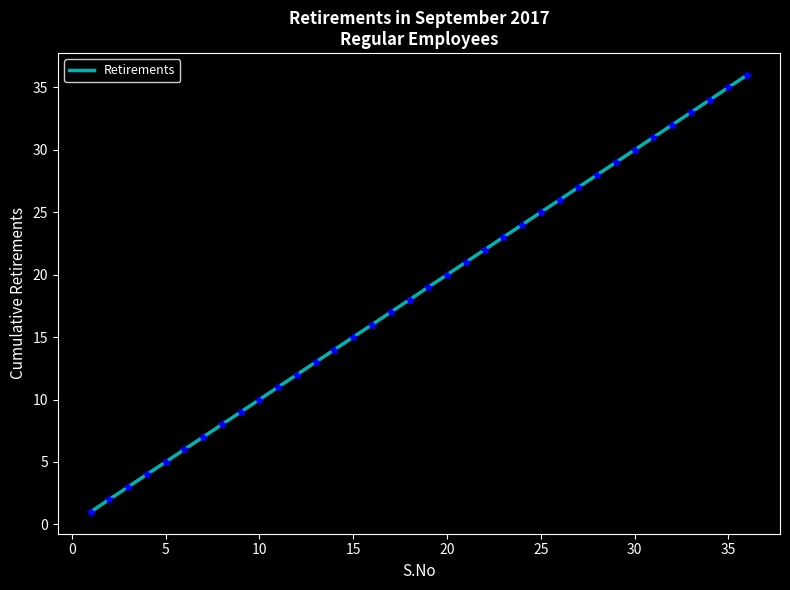

What is the greatest value displayed?

36